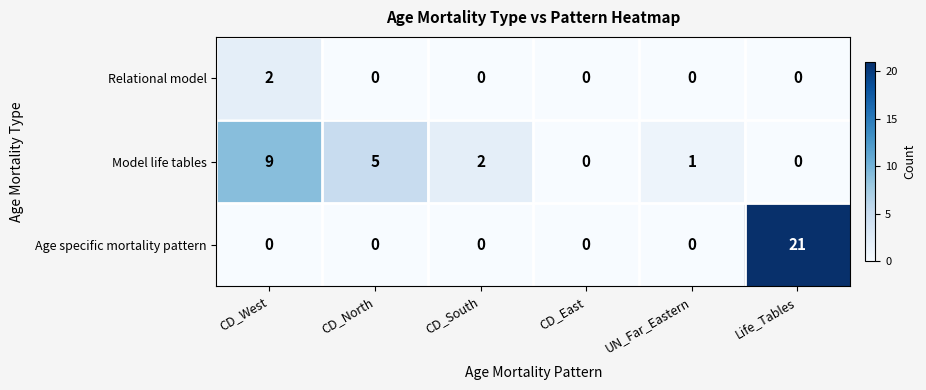

Which series has the largest total across all categories?

Age specific mortality pattern